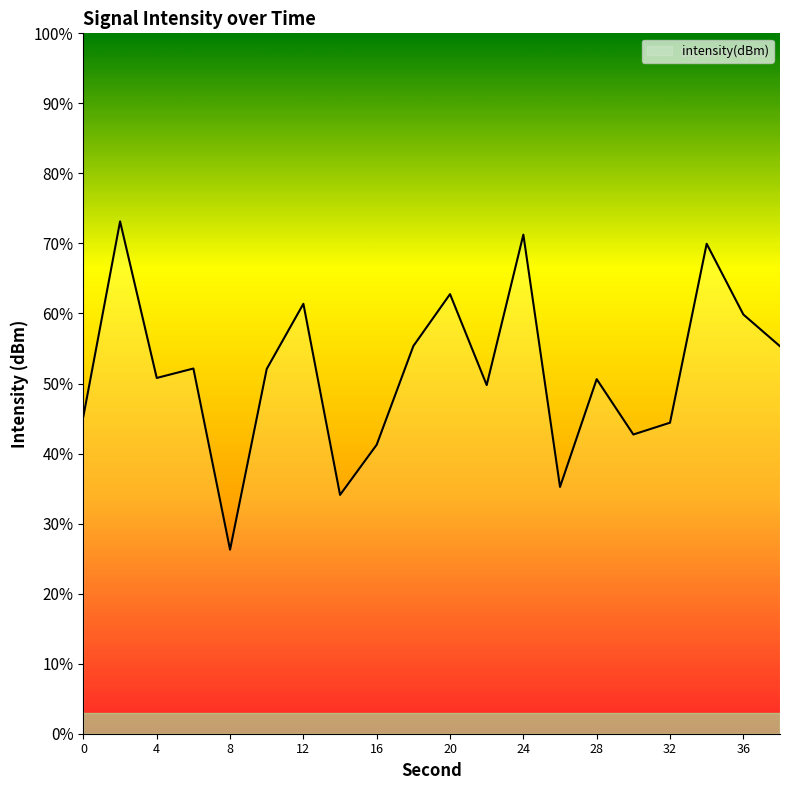

How many values are below 52?

10